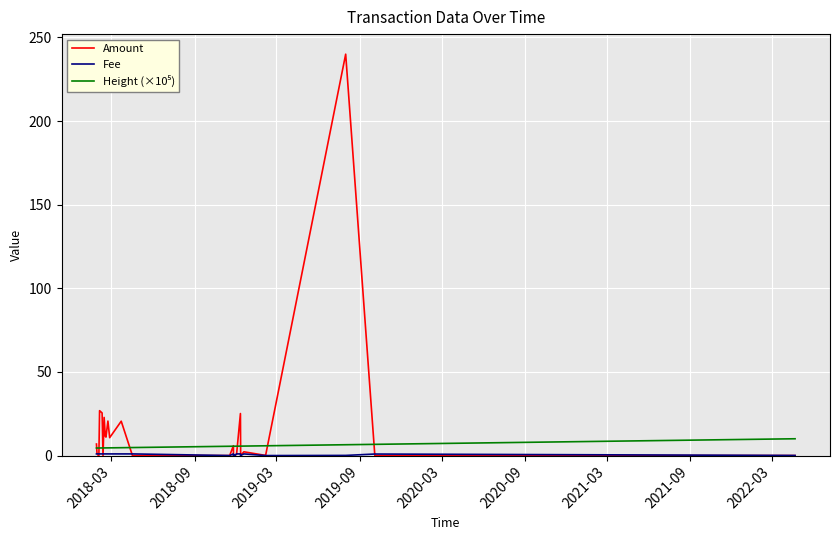

What is the greatest value displayed?

240.0